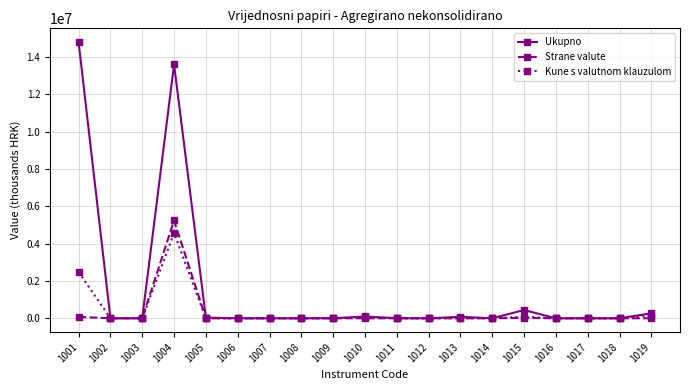

True or false: Ukupno has more than 0 interior local peaks.

True